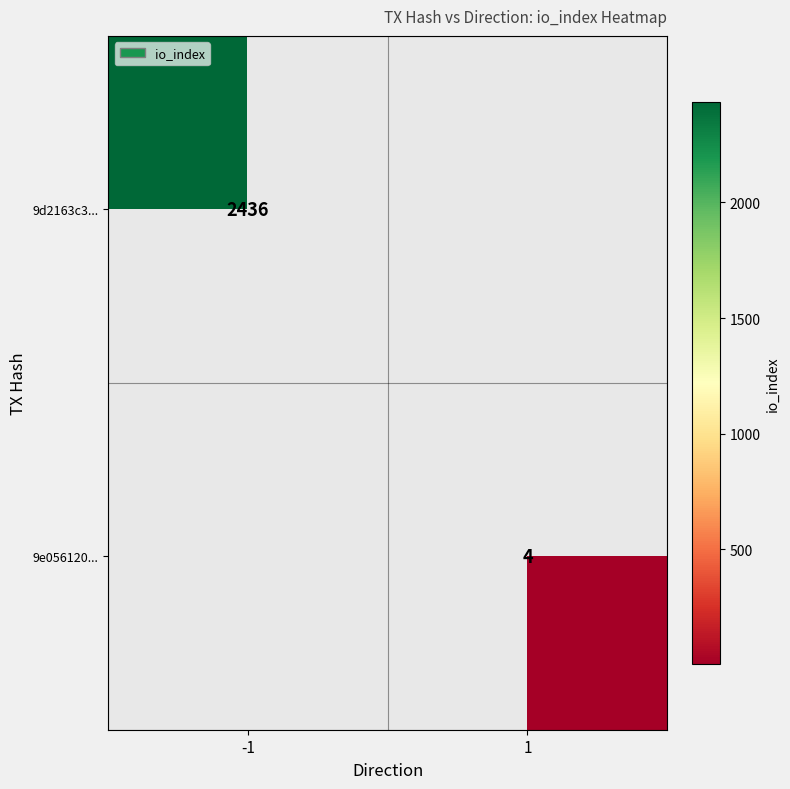

True or false: 9d2163c3... has a value of 4182 at -1.

False